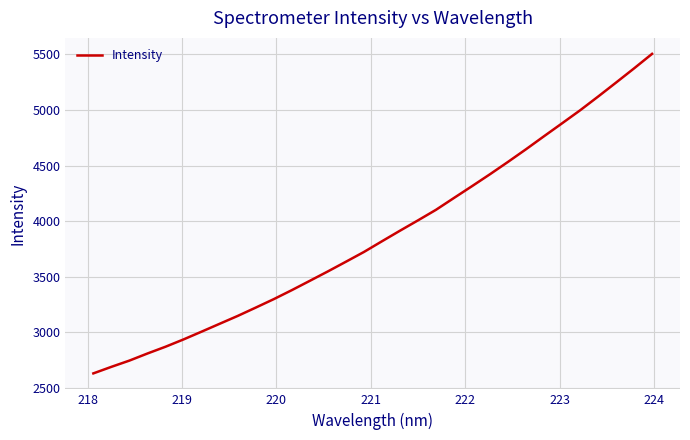

What is the greatest value displayed?

5504.7